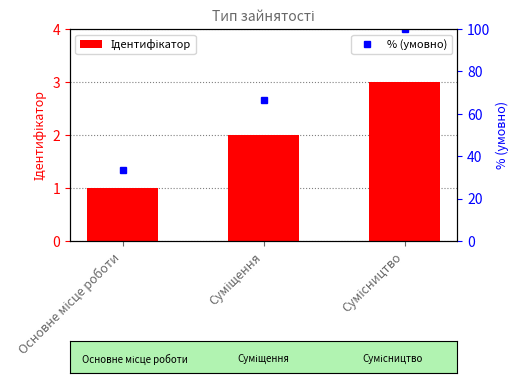

Rank the categories by value from lowest to highest.

Основне місце роботи, Суміщення, Сумісництво